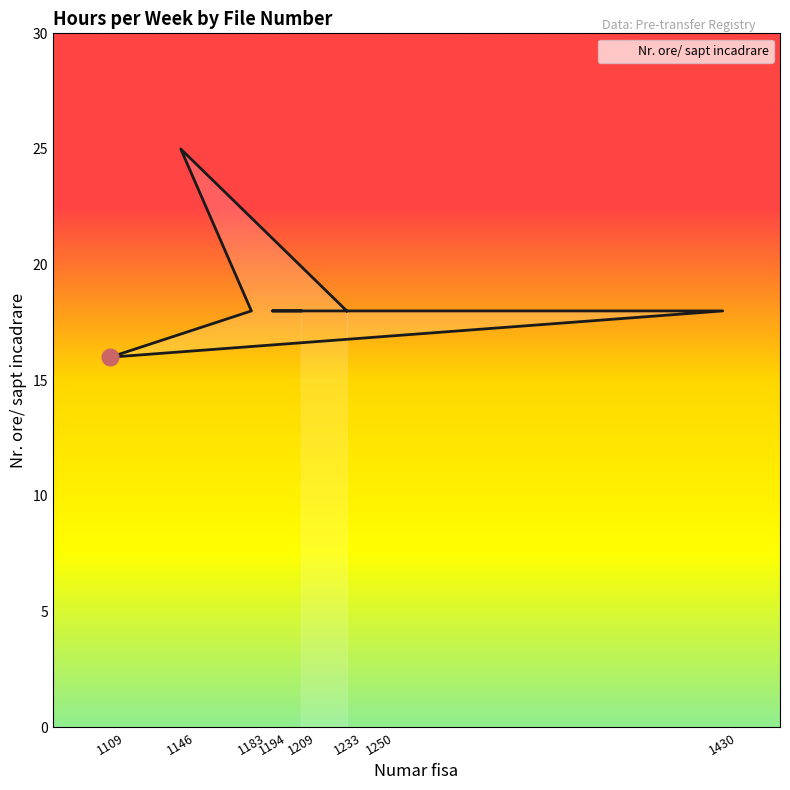

How many values are below 18?

1